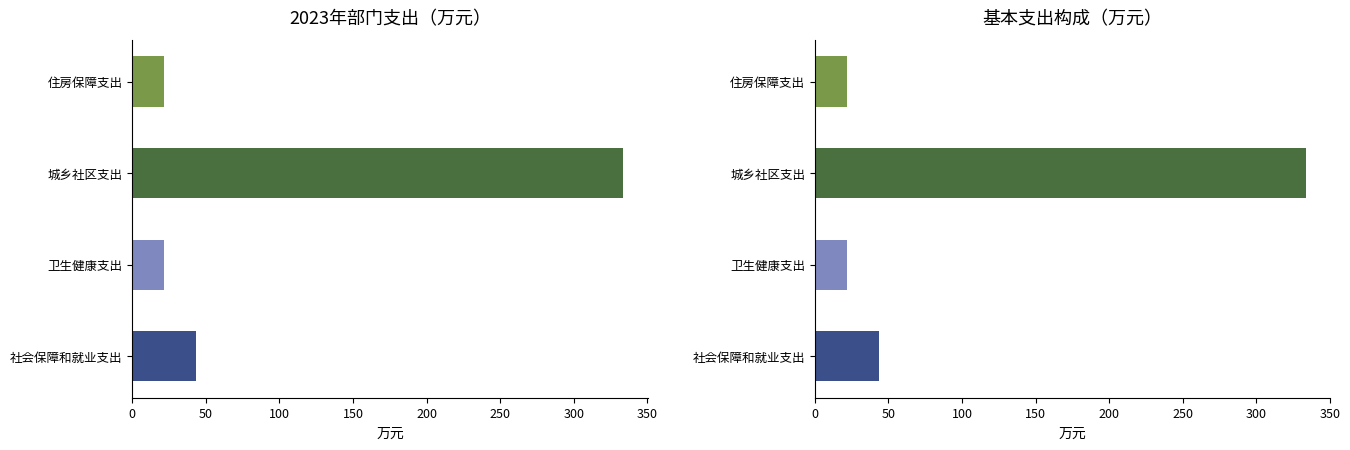

At which label does the data first exceed 43?

社会保障和就业支出